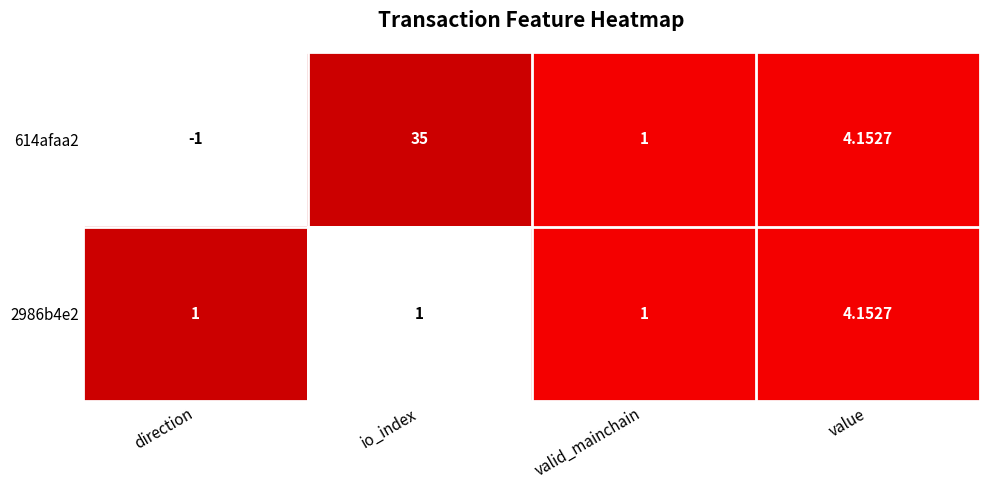

Which category has the highest value across all series?

io_index